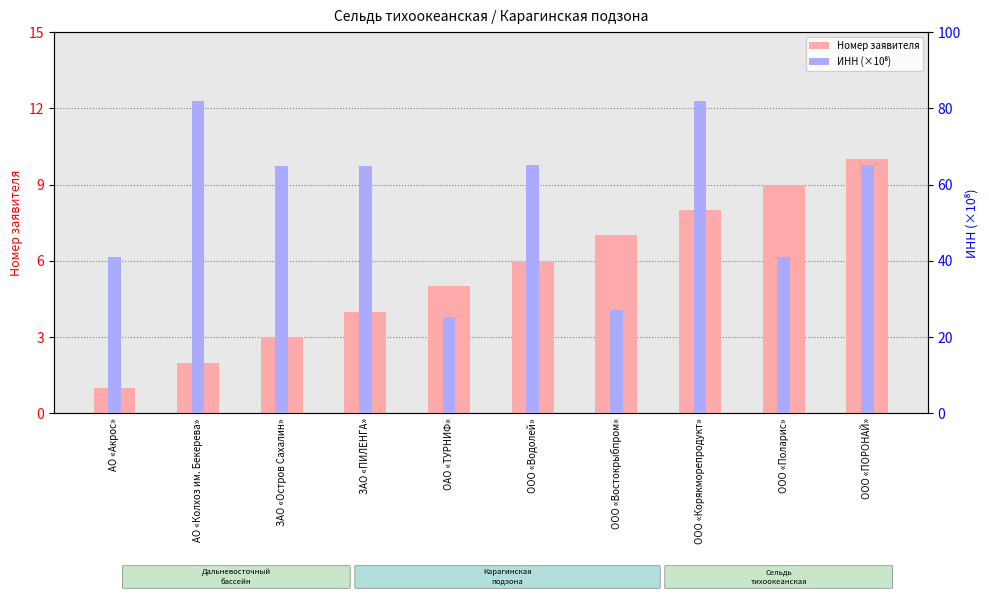

How many data points does each series have?

10